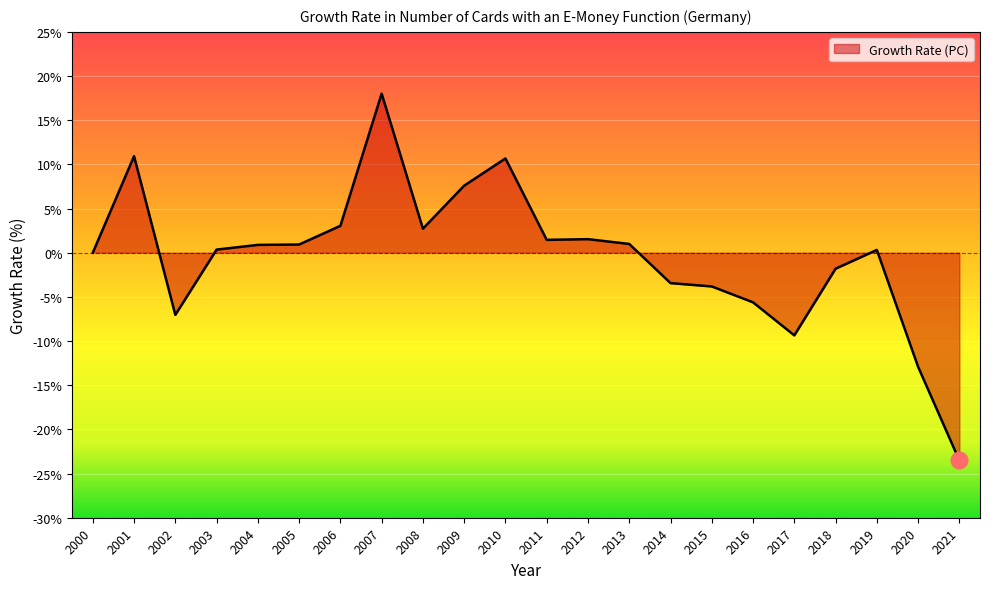

Read the value at 2014.

-3.4